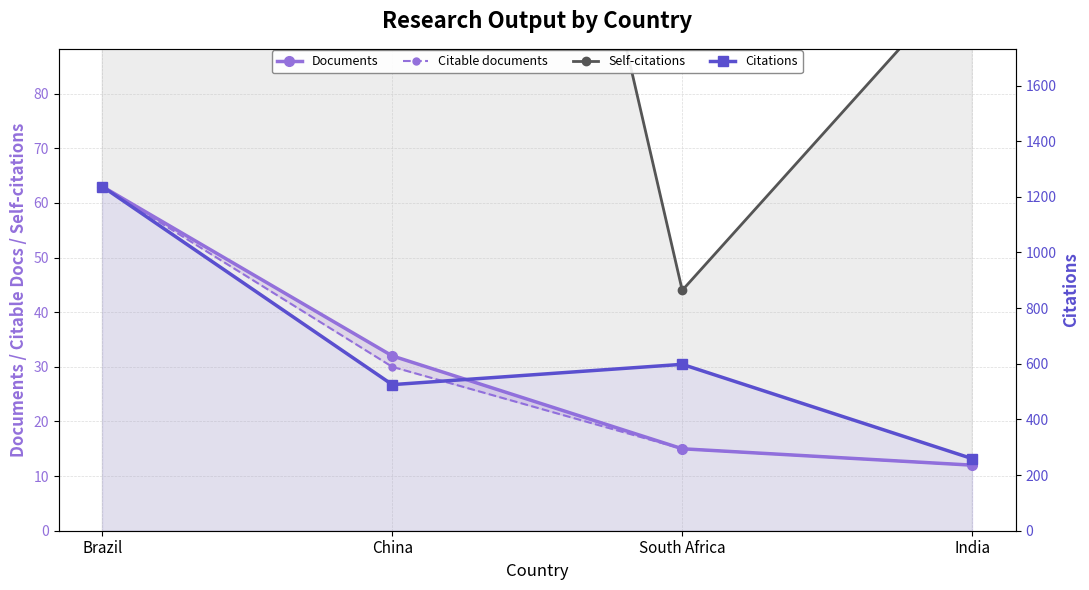

At which label is Citable documents closest to 37?

China